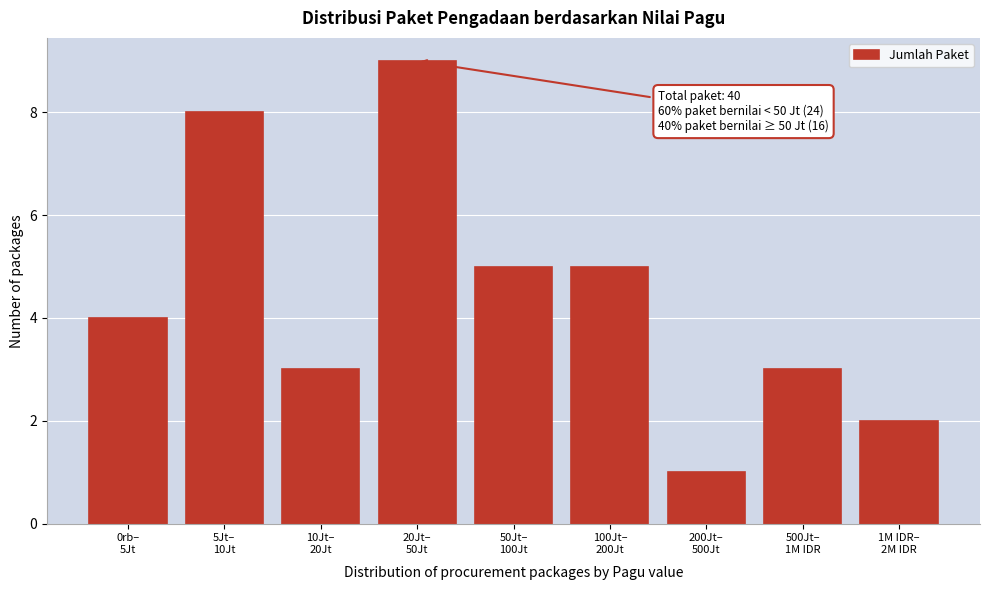

Reading left to right, extract all data points from this chart.

4	8	3	9	5	5	1	3	2